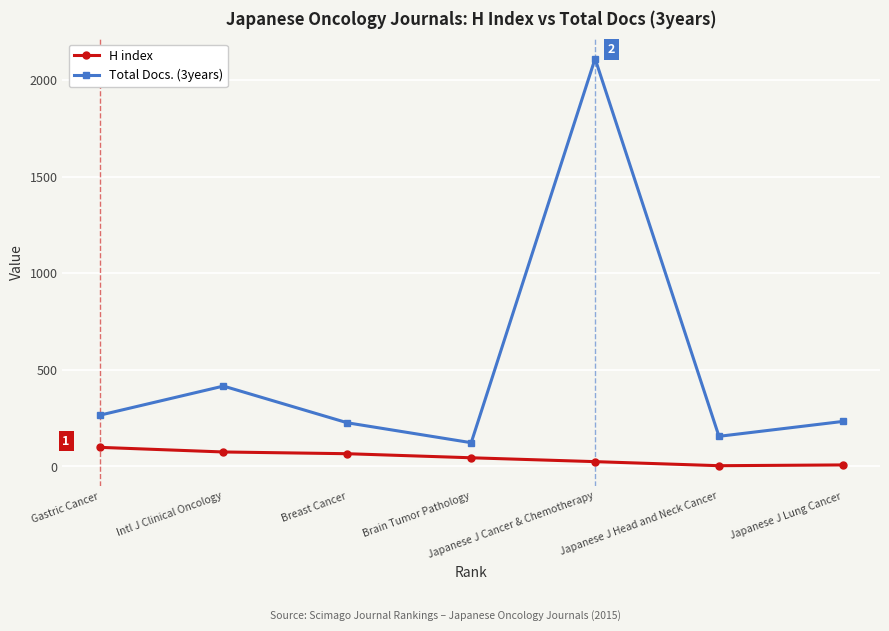

What is the label of the 3rd point from the right?

Japanese J Cancer & Chemotherapy